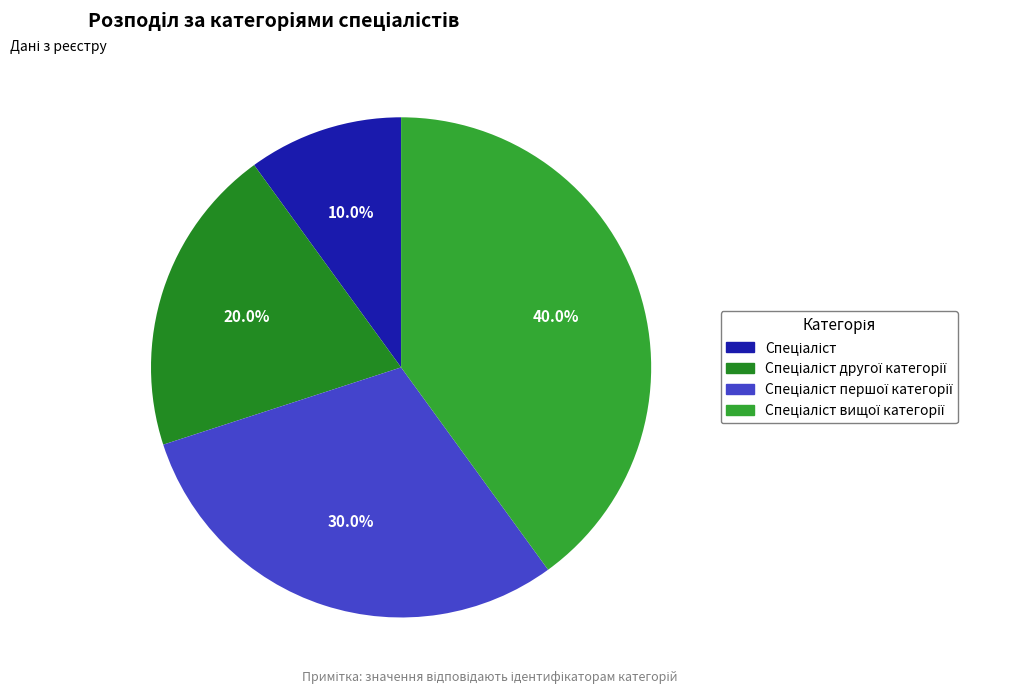

How many segments does this pie chart have?

4